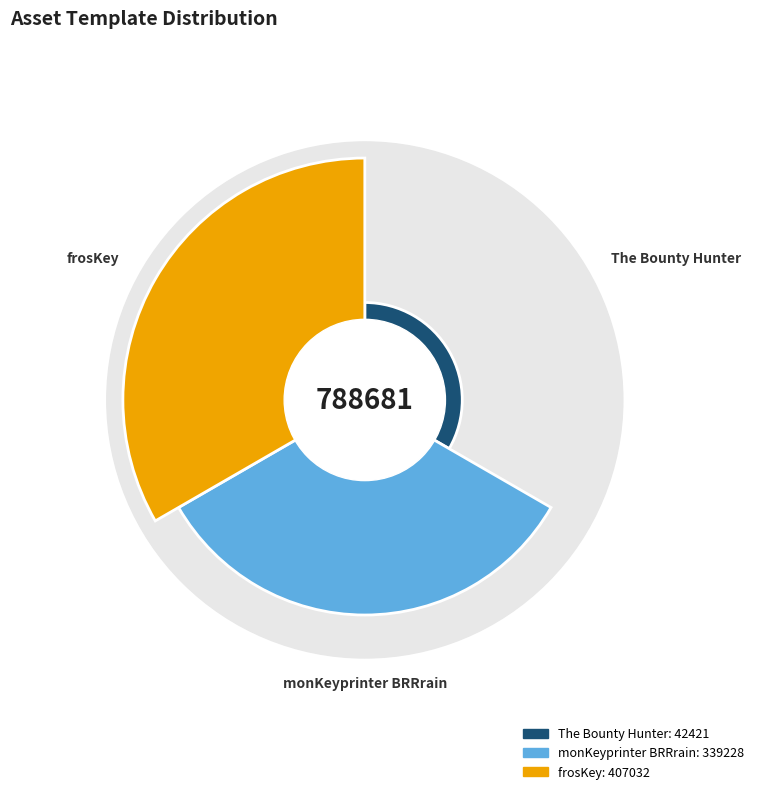

To the nearest percent, what is the difference between the monKeyprinter BRRrain and The Bounty Hunter slice percentages?

38%